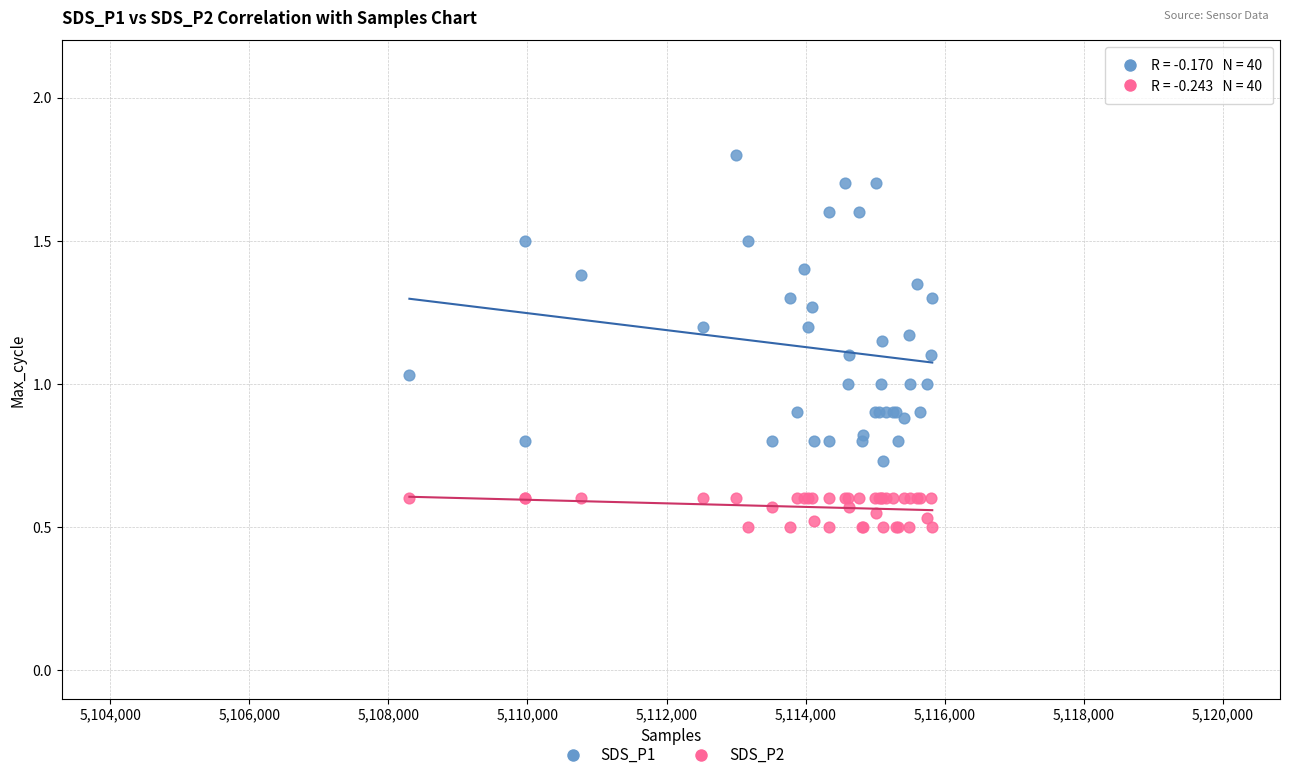

Which series reaches the minimum Y coordinate?

SDS_P2